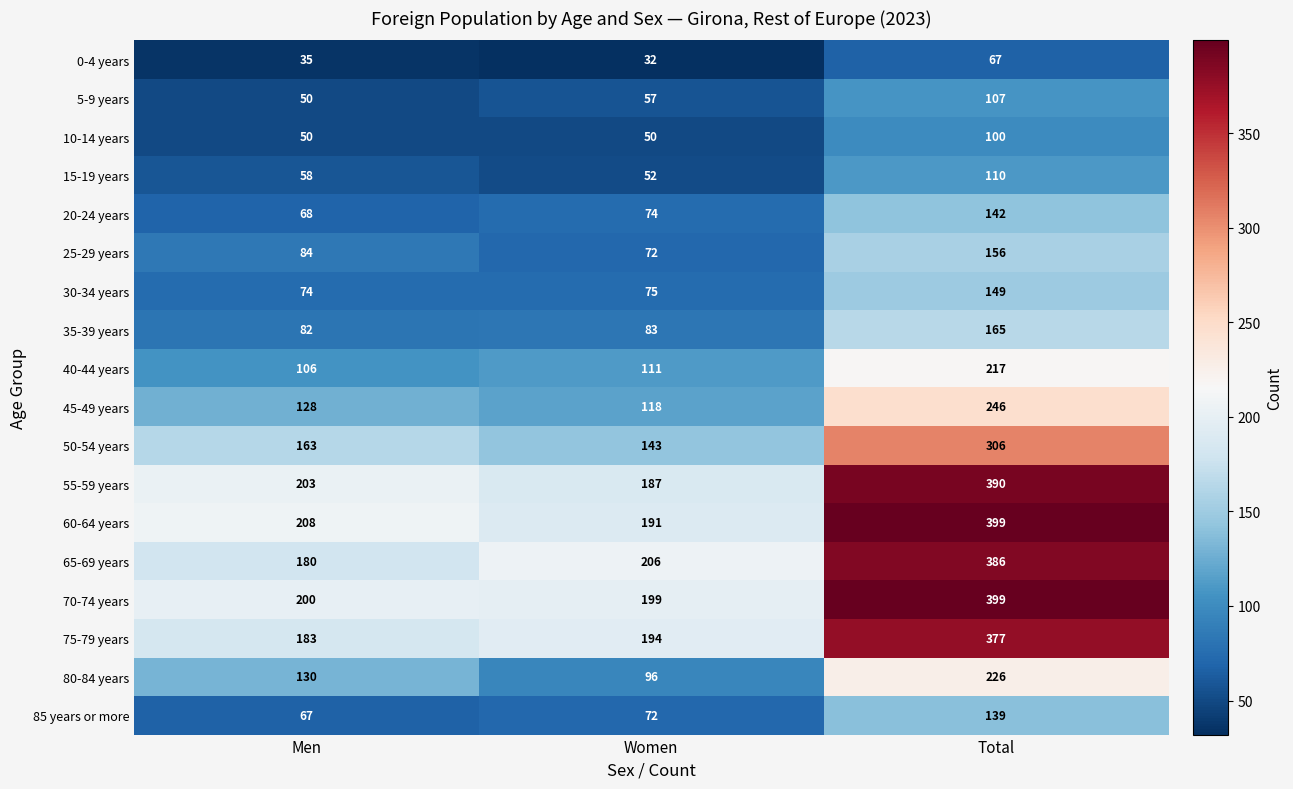

What is the smallest value displayed?

32